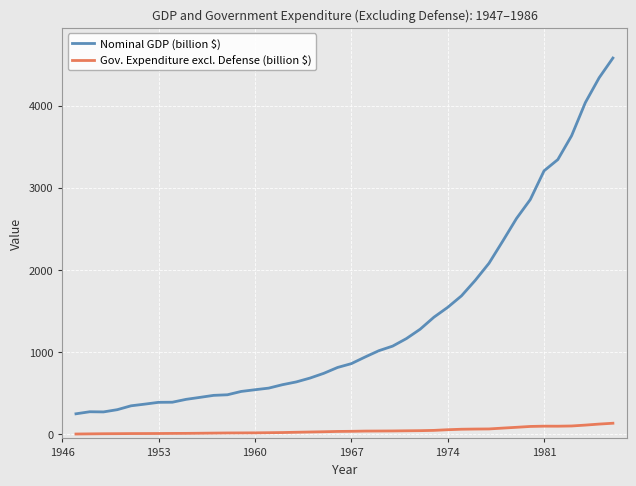

What is the maximum value shown in the chart?

4579.6